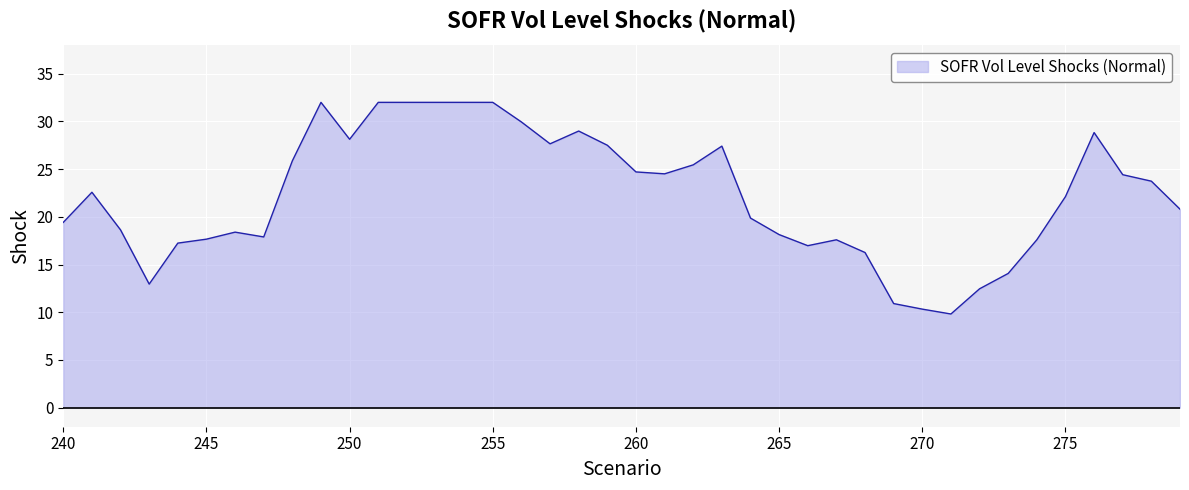

What is the minimum value shown in the chart?

9.8